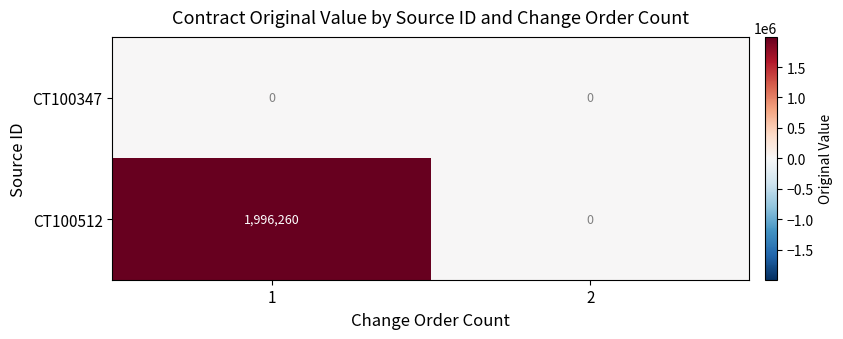

At which category is the sum across all series the highest?

1